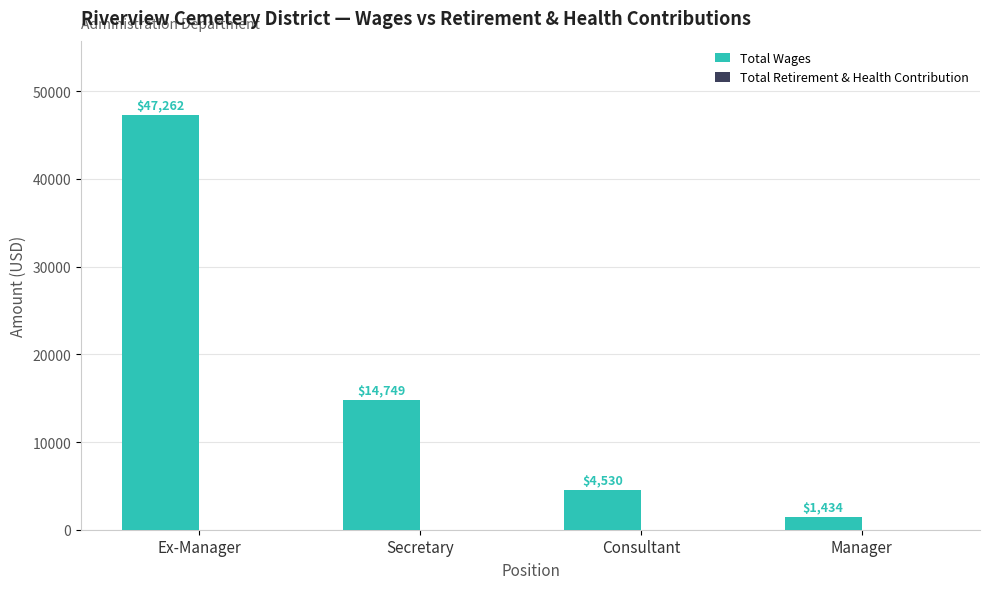

What is the label of the 4th bar from the left?

Manager